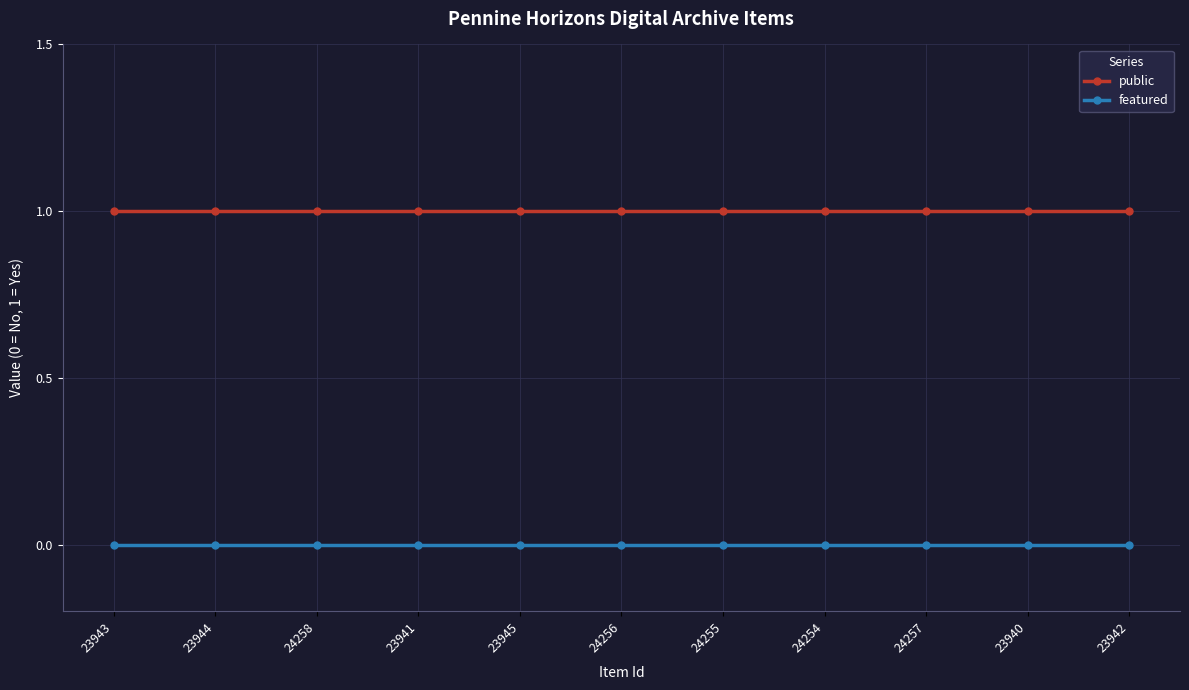

Rank the series by their maximum value, from highest to lowest.

public, featured